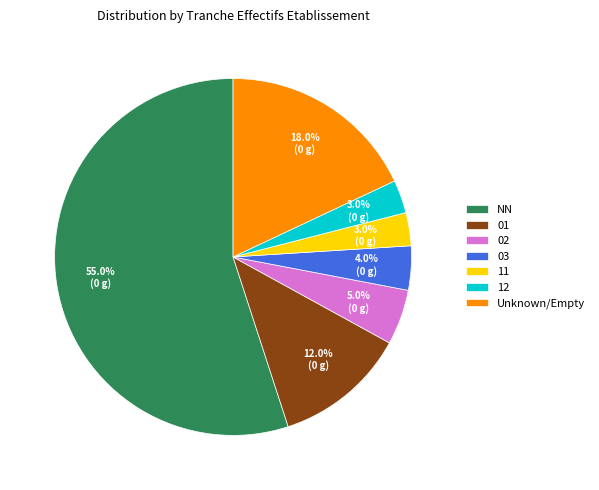

To the nearest percent, what is the combined percentage of 03 and 12?

7%